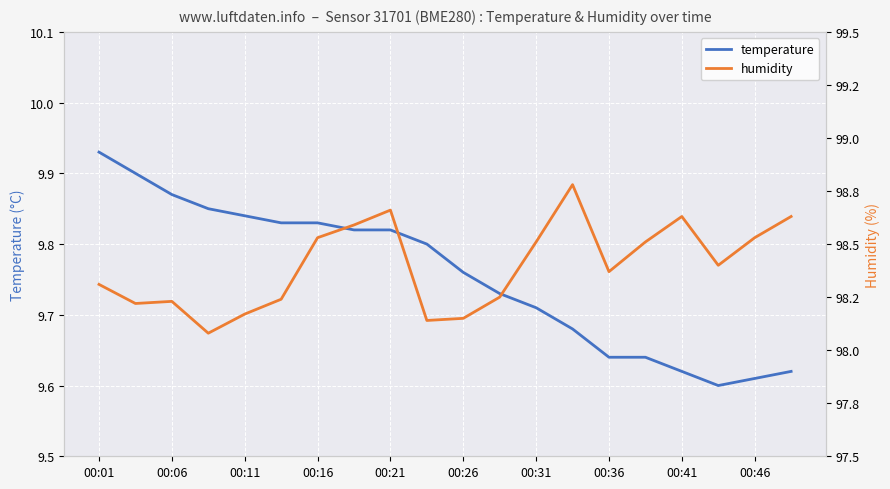

Where is temperature nearest to the value 9?

17